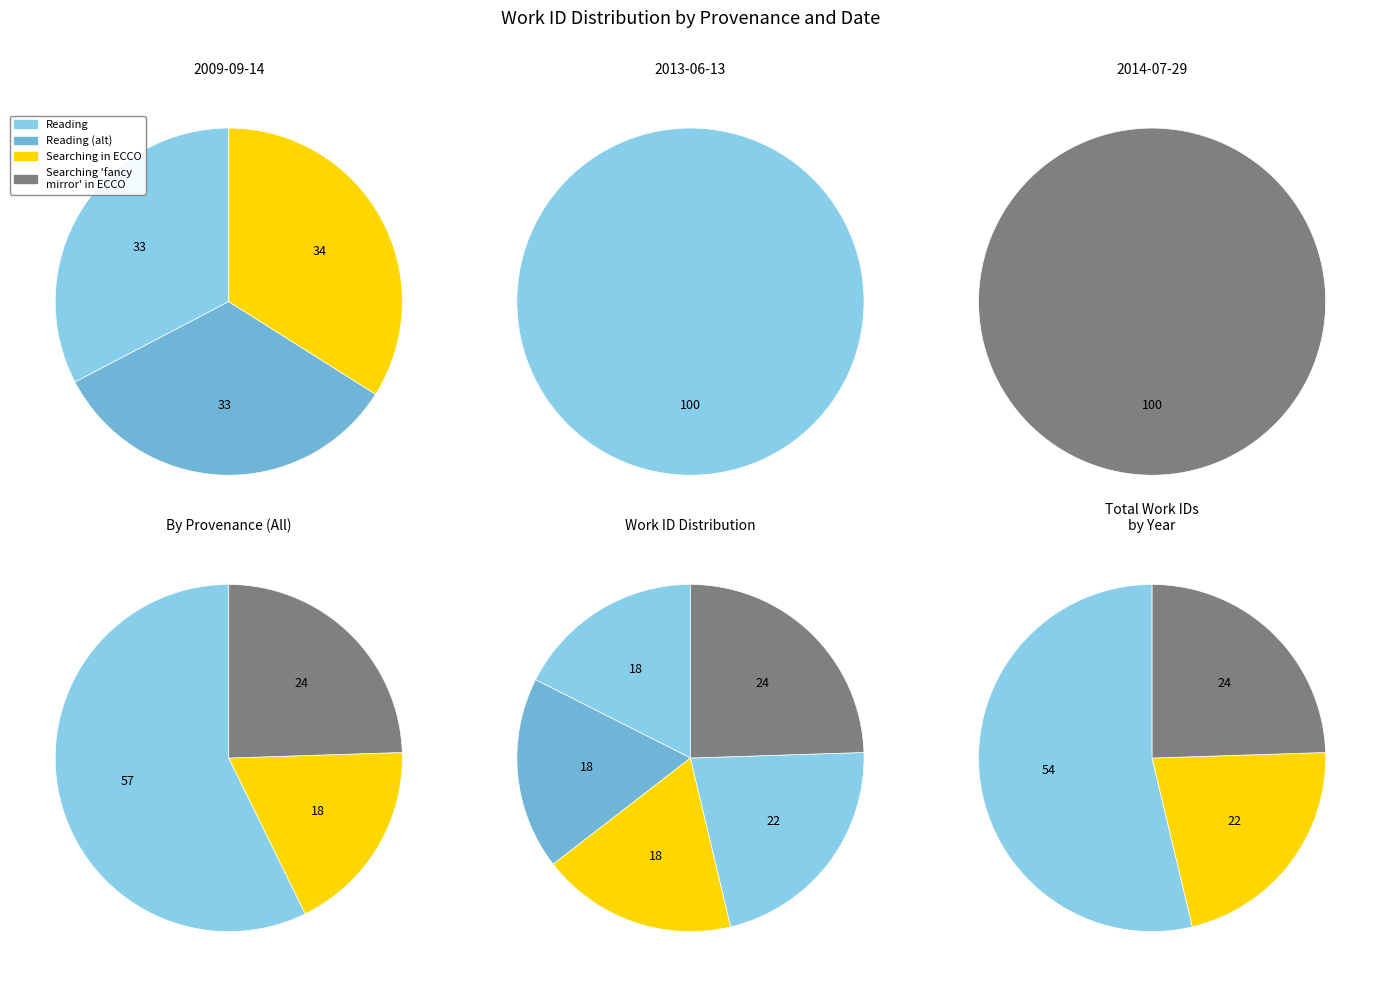

To the nearest percent, what portion does 2 represent?

18%